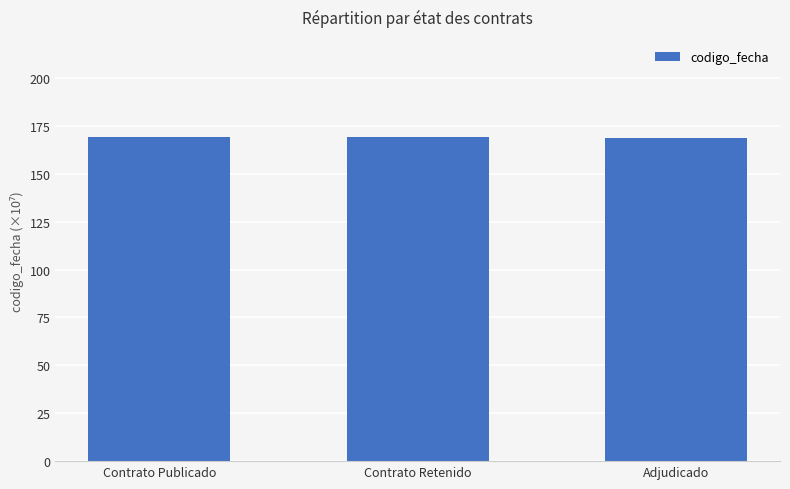

Read the value at Contrato Retenido.

169.0